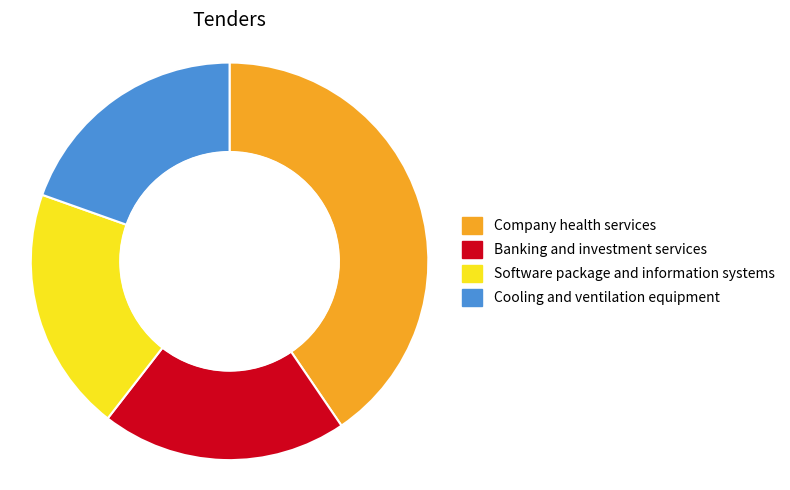

Count the number of slices in the pie.

4